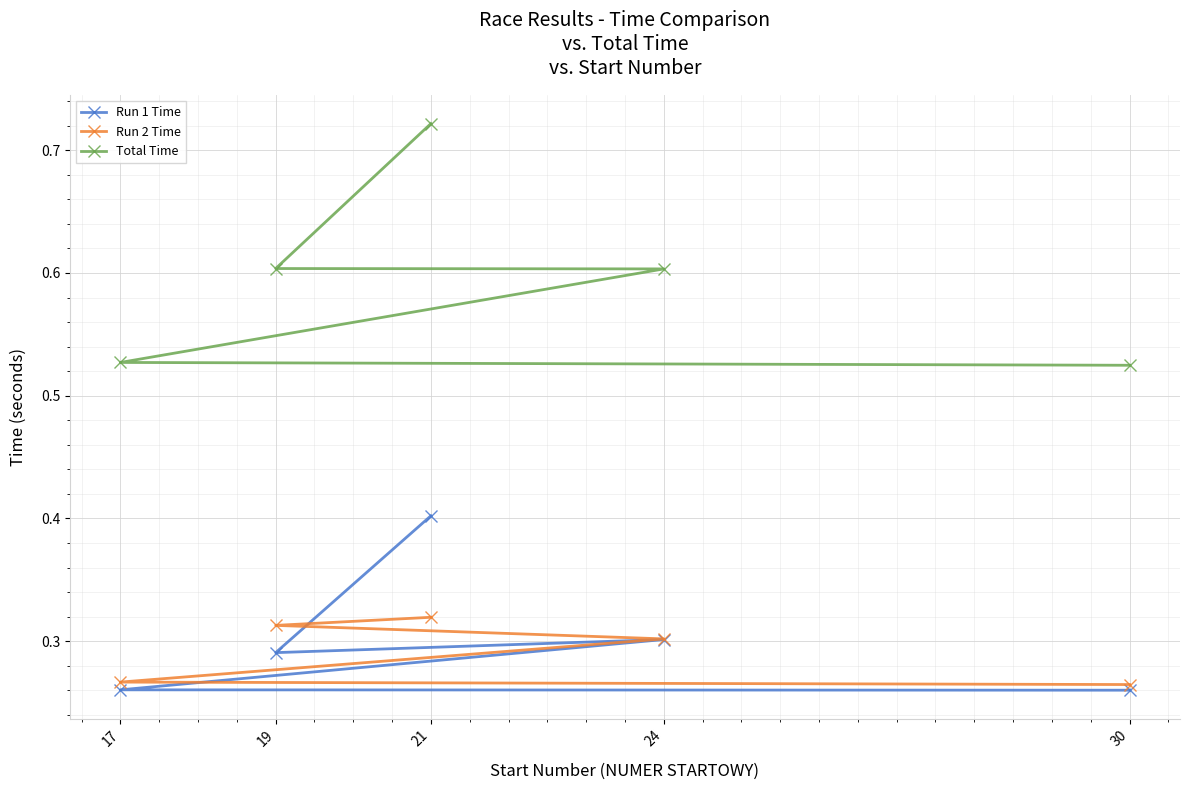

What is the spread (max minus min) of values at 30?

0.3